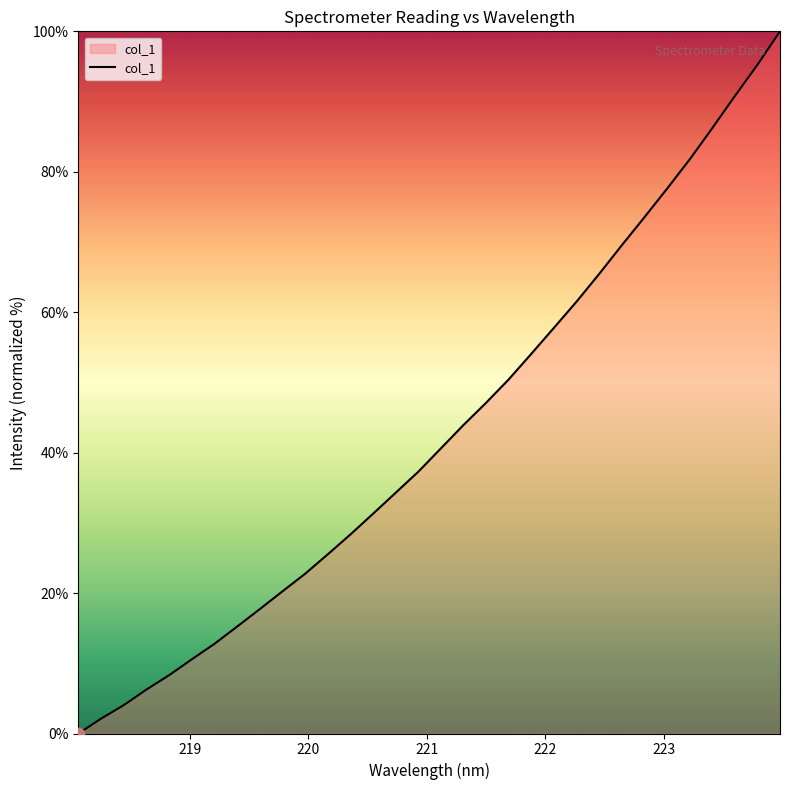

What is the greatest value displayed?

100.0